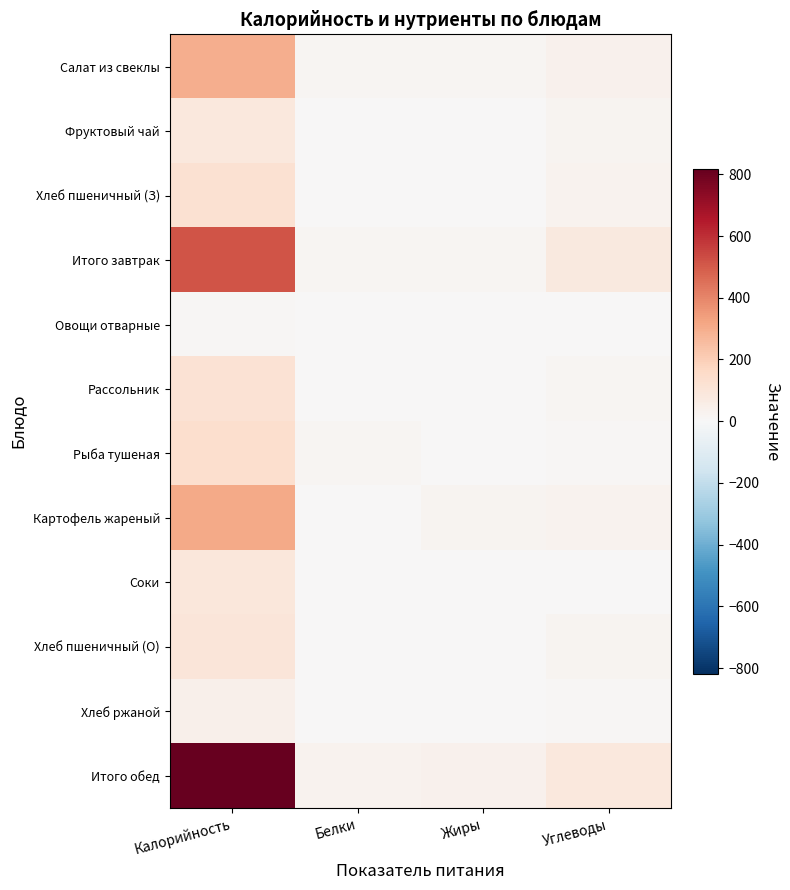

Which series has the largest total across all categories?

Итого обед